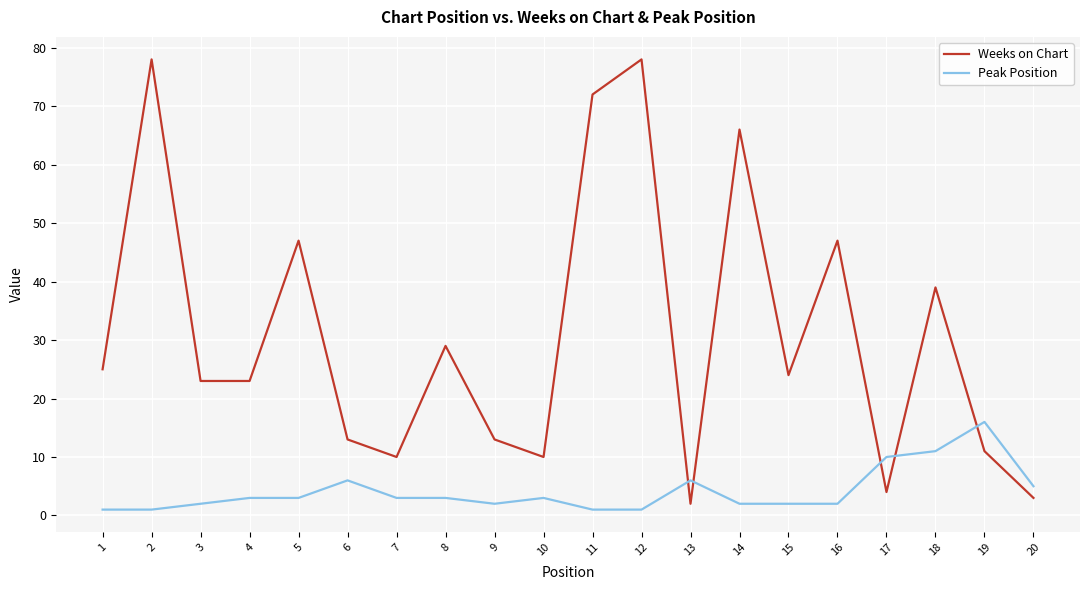

Between 15 and 16, which series saw the biggest shift?

Weeks on Chart